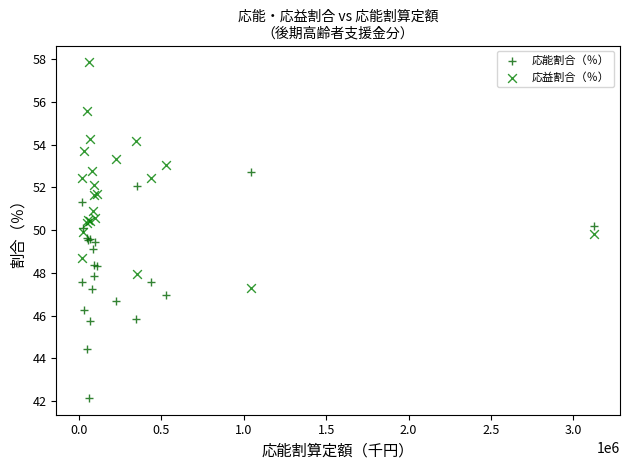

Which series reaches the minimum Y coordinate?

応能割合（％）